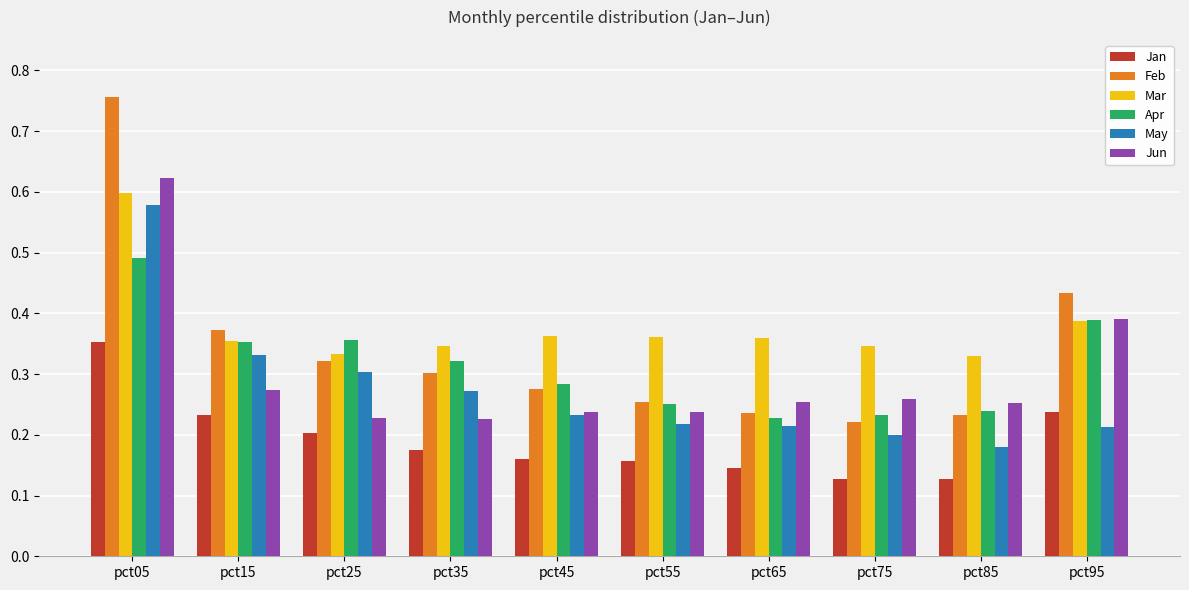

Which series has the largest range (max minus min)?

Feb